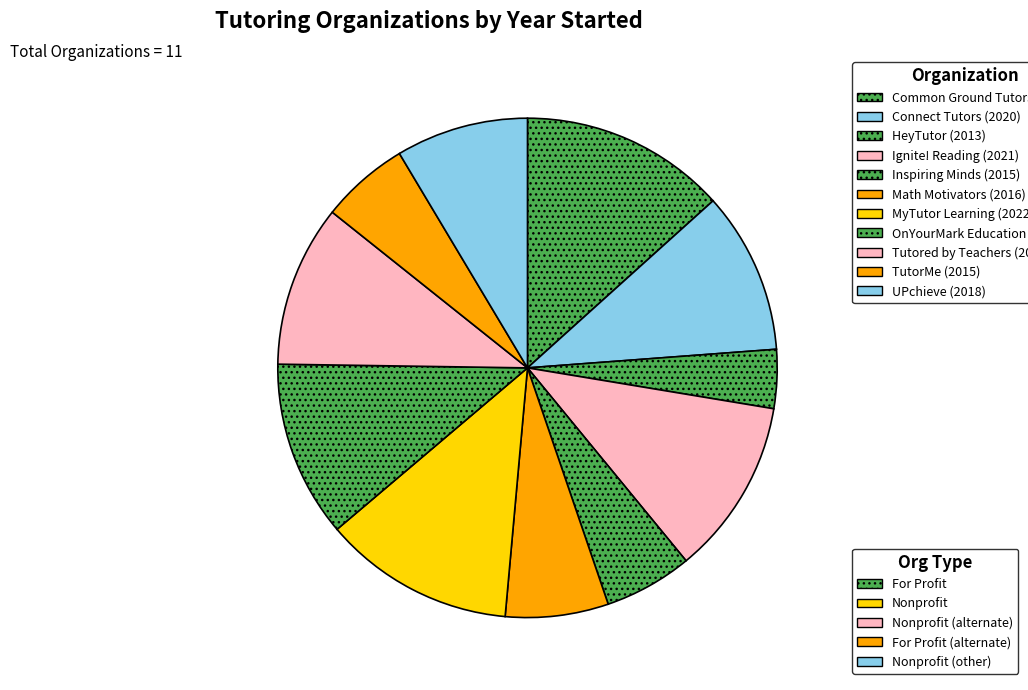

Which category has the smallest portion of the pie?

HeyTutor